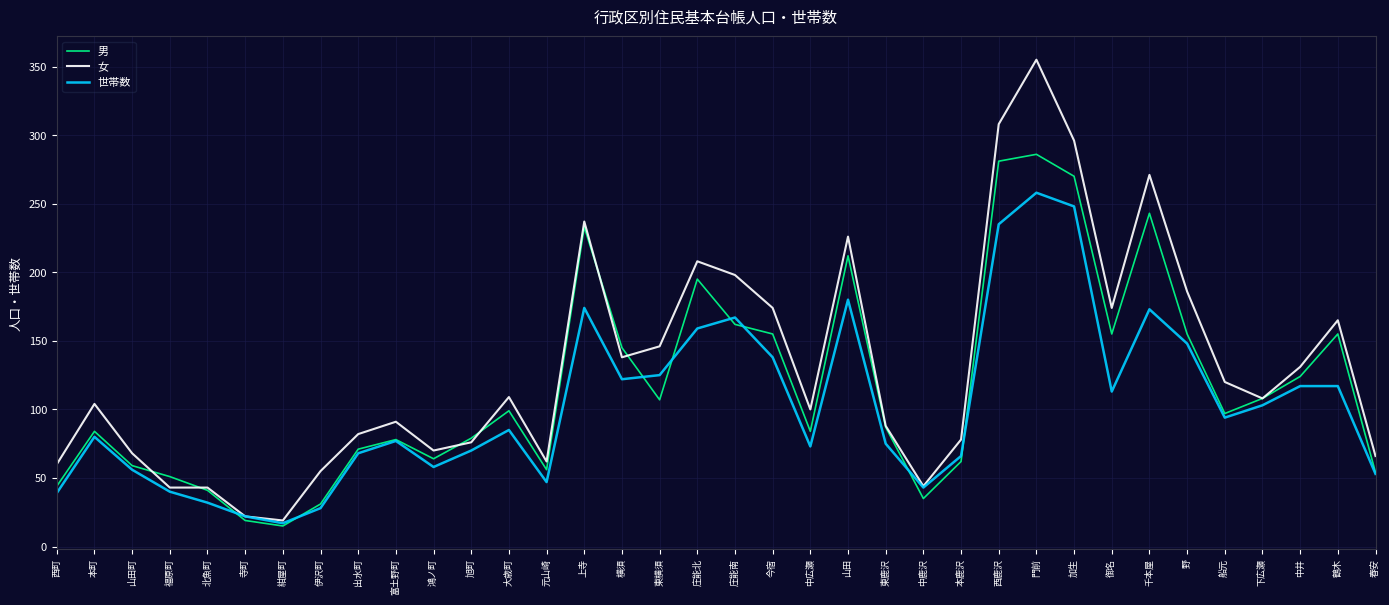

What is the difference between the 男 values at 東鹿沢 and 門前?

199